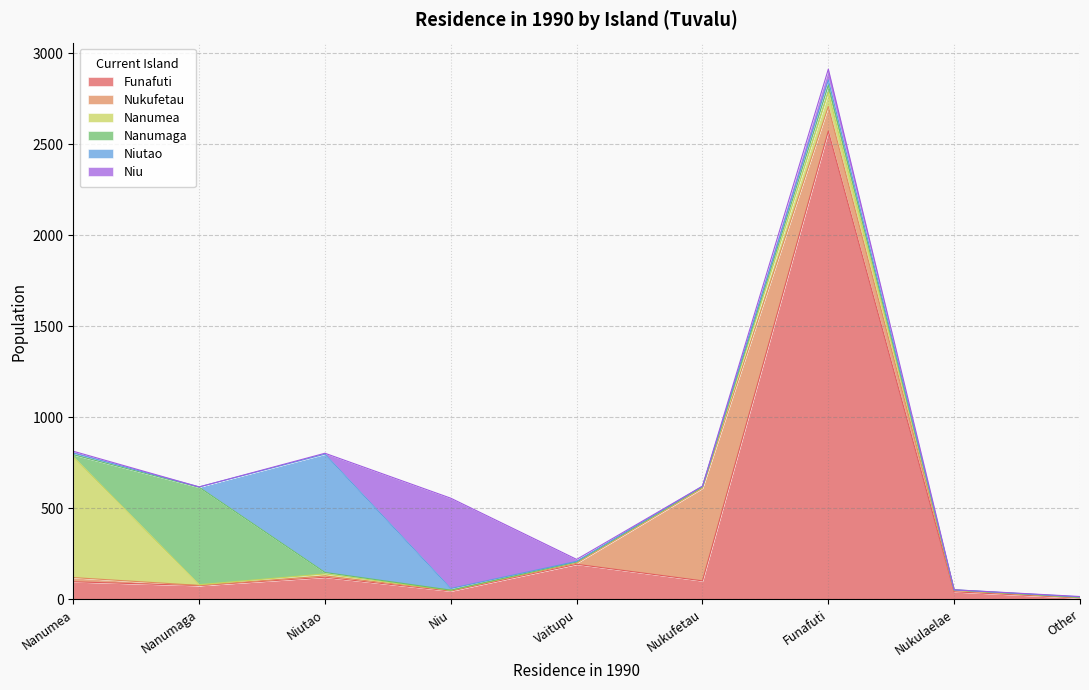

How many lines are shown in the chart?

6